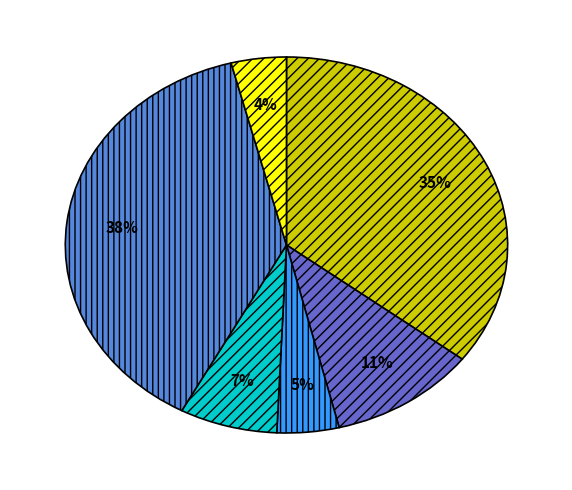

Is there any slice that represents more than half of the pie?

No